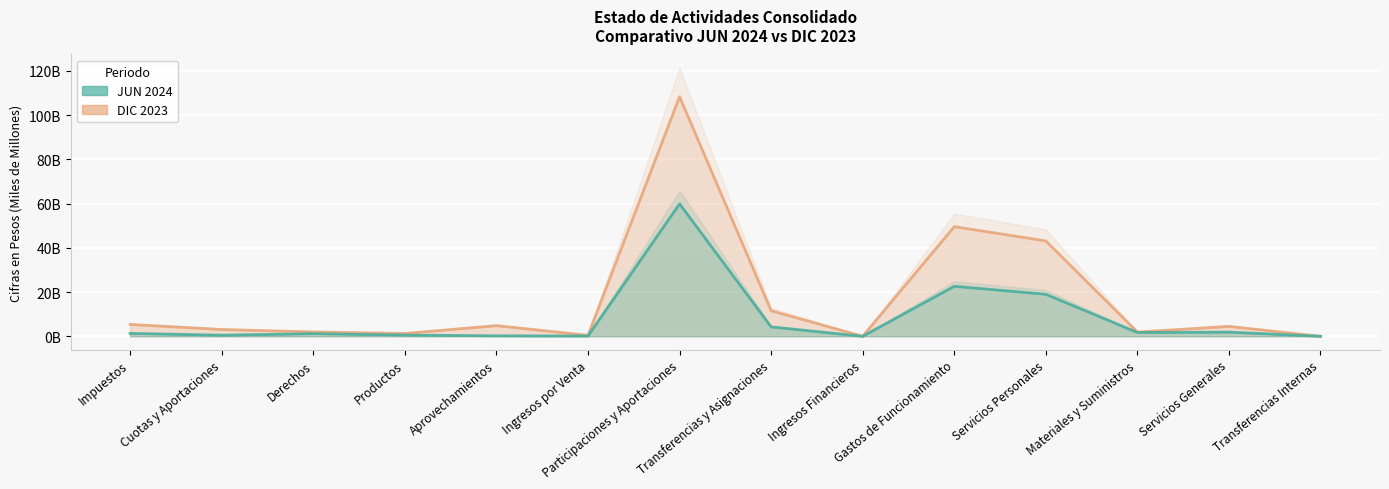

What is the spread (max minus min) of values at Gastos de Funcionamiento?

26.9